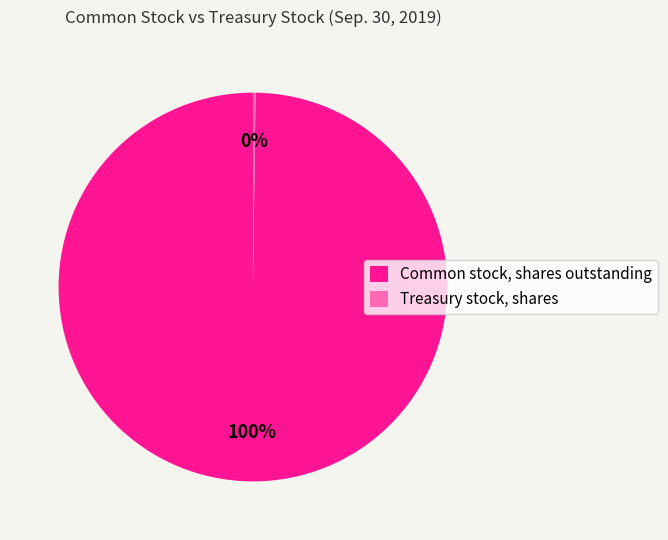

To the nearest percent, what portion does Common stock, shares outstanding represent?

100%